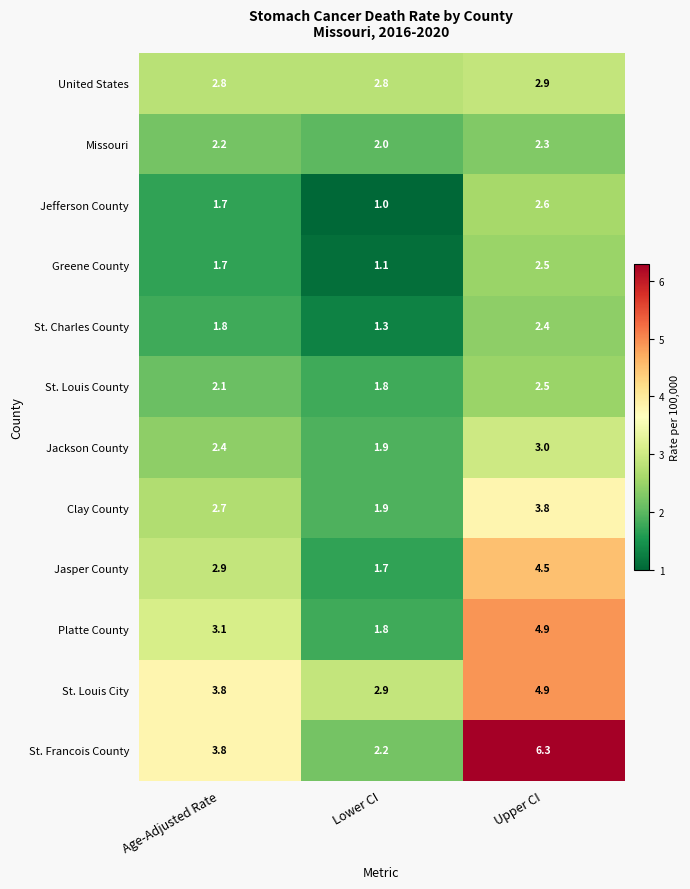

At which label is Jackson County closest to 2?

Lower CI